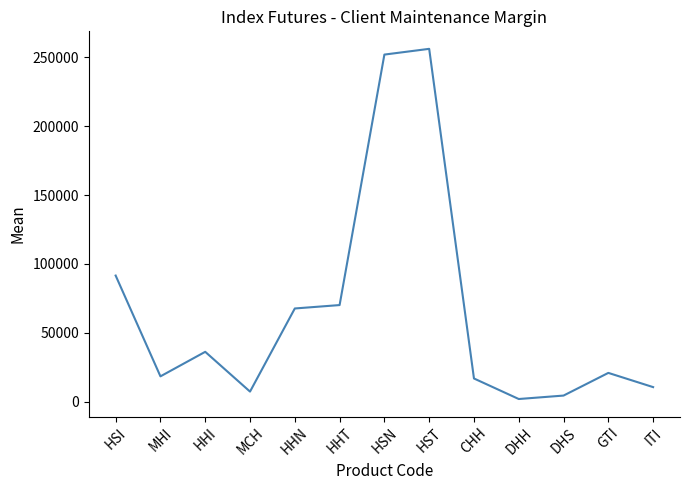

Which category has the highest value across all series?

HST